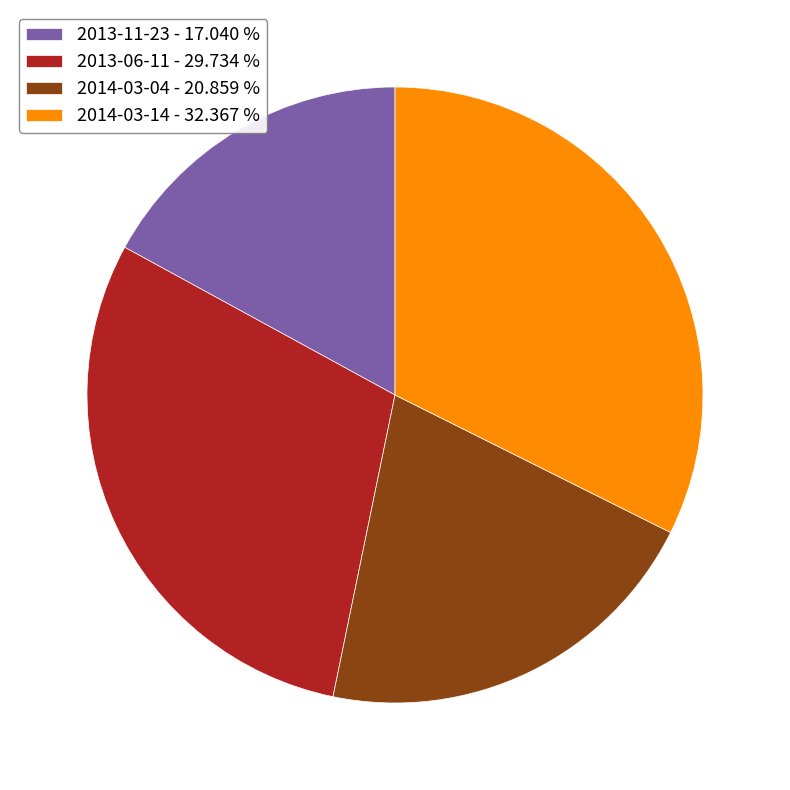

Rank the categories by value from lowest to highest.

2013-11-23, 2014-03-04, 2013-06-11, 2014-03-14